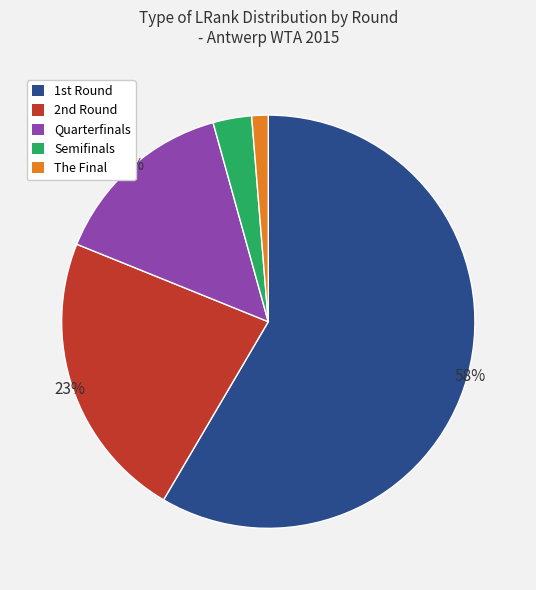

Which category has the smallest portion of the pie?

The Final